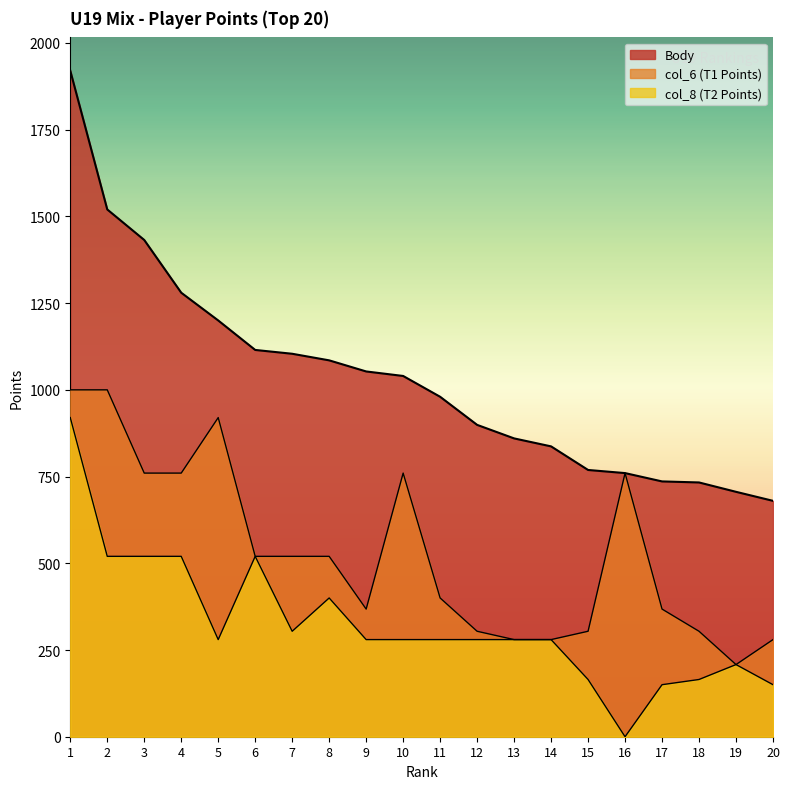

Which series has the largest range (max minus min)?

Body